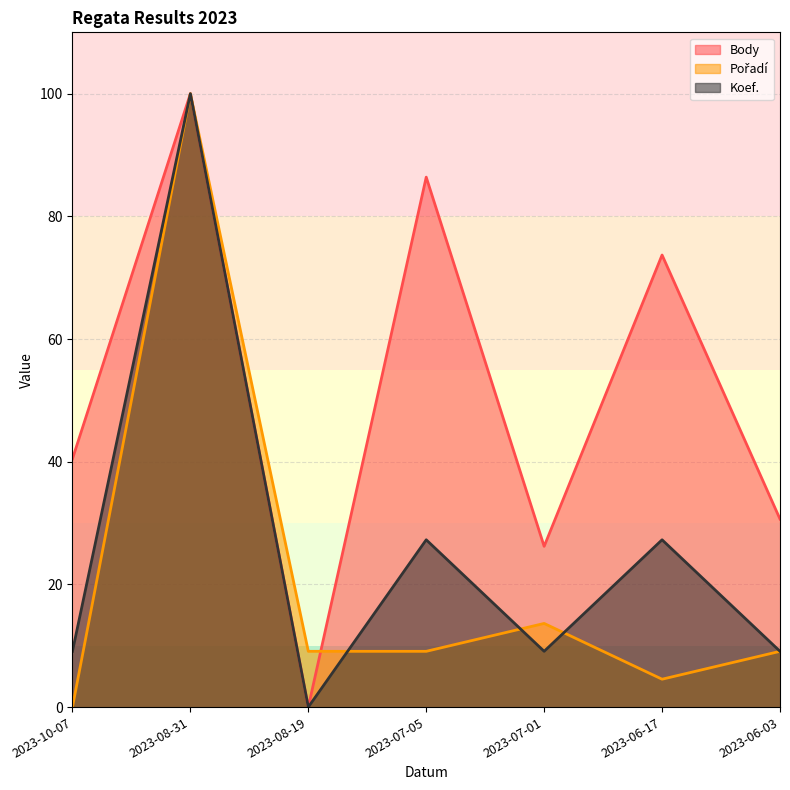

Rank the categories by Body value from highest to lowest.

2023-08-31, 2023-07-05, 2023-06-17, 2023-10-07, 2023-06-03, 2023-07-01, 2023-08-19